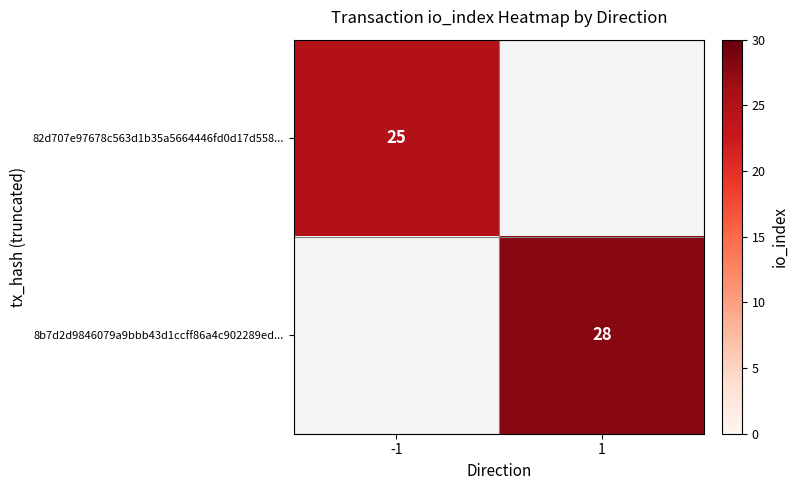

Is it true that 82d707e97678c563d1b35a5664446fd0d17d558... equals 25 at -1?

True